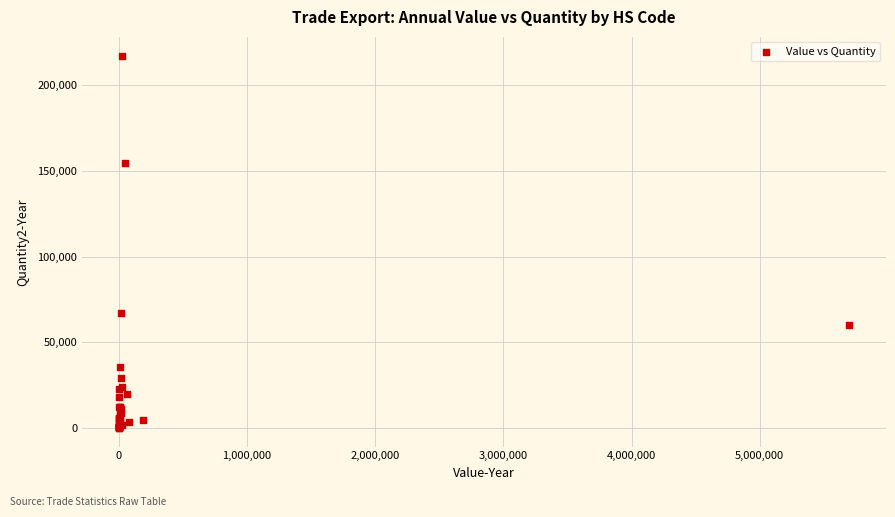

What Y value in the scatter plot is closest to 108665?

67030